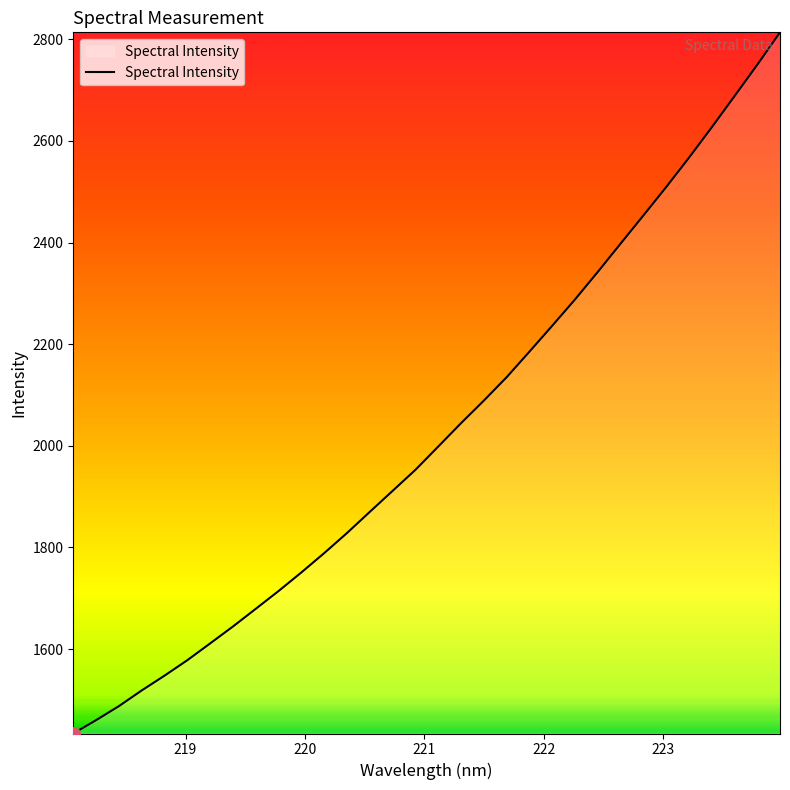

How many lines are shown in the chart?

1